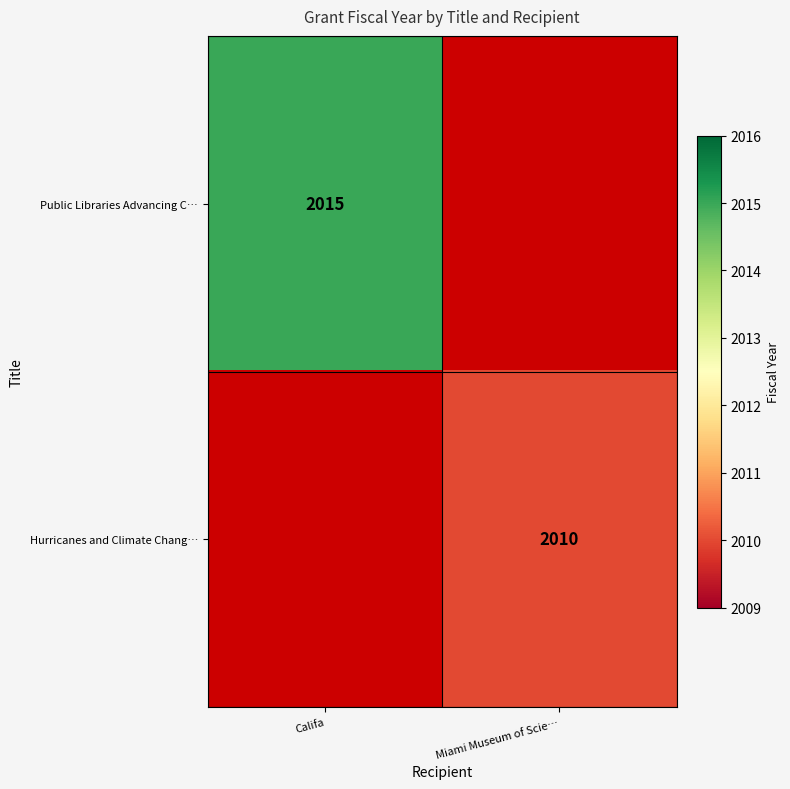

The value of Hurricanes and Climate Chang… at Miami Museum of Scie… is 3069.4. True or false?

False